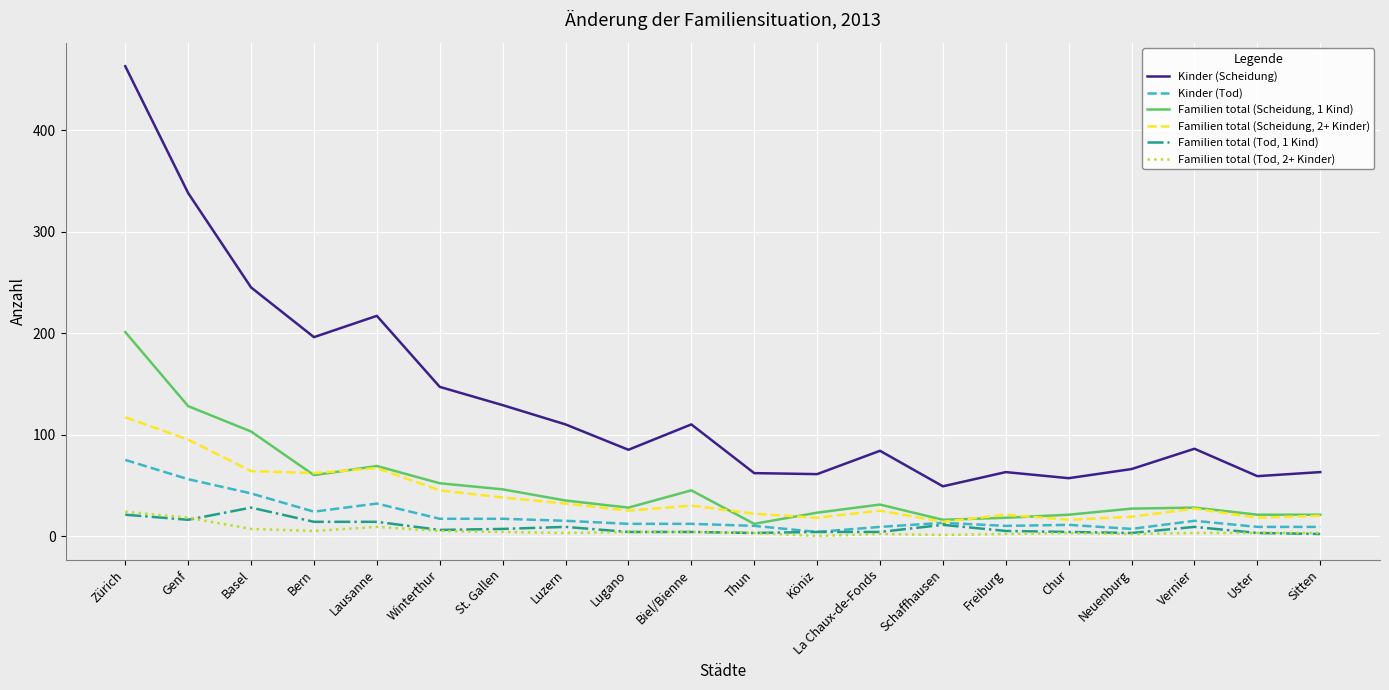

Where is Kinder (Scheidung) nearest to the value 256?

Basel